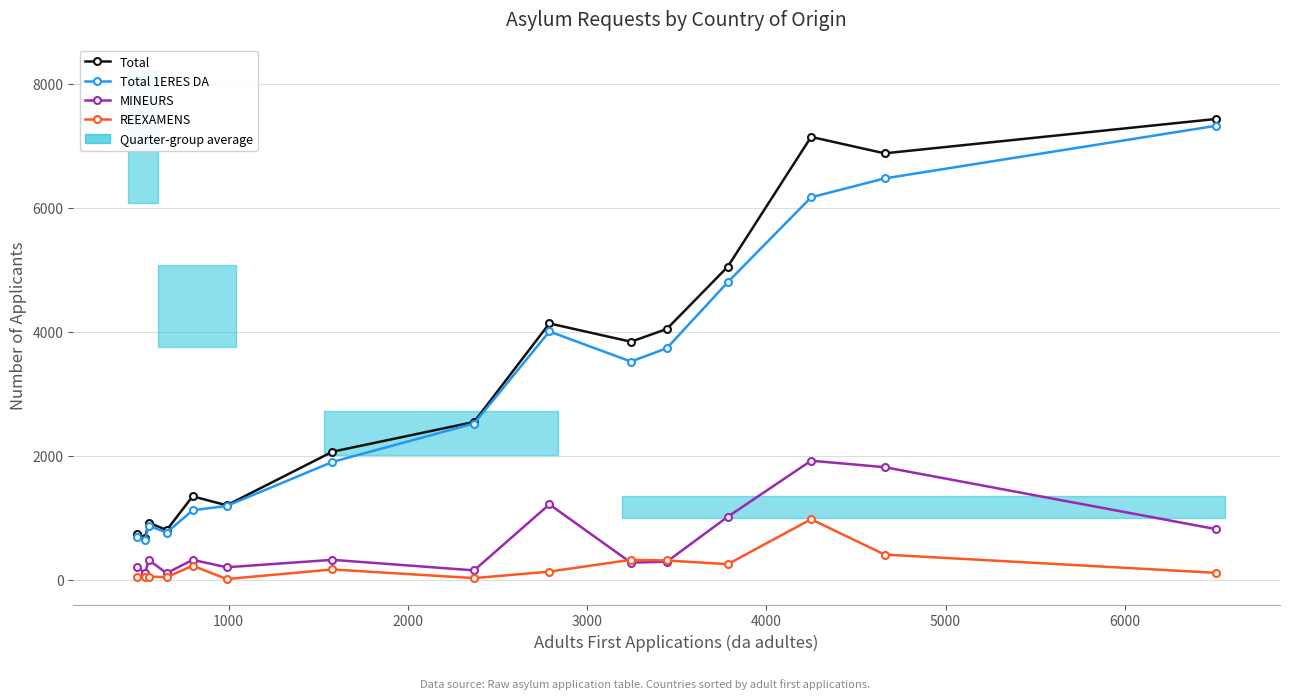

What is the sum of all Total values?

48825